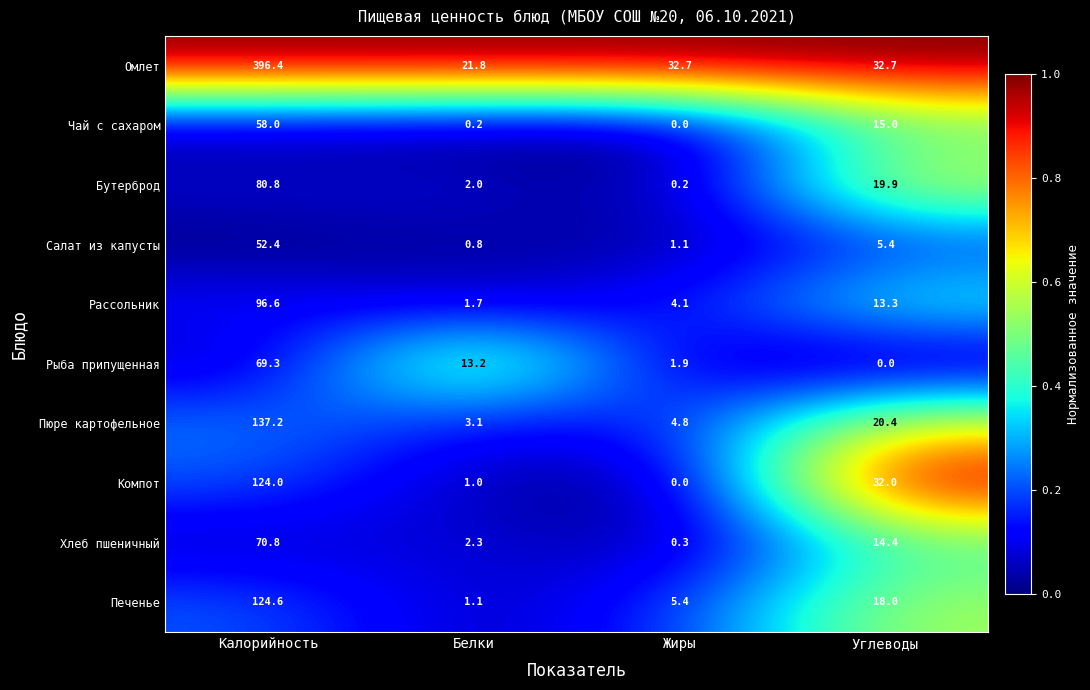

Which series has the widest spread of values?

Омлет